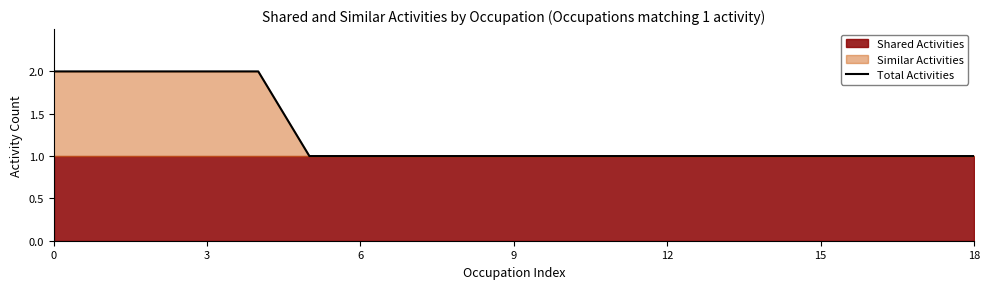

True or false: Total Activities has a value of 2 at 15.

False